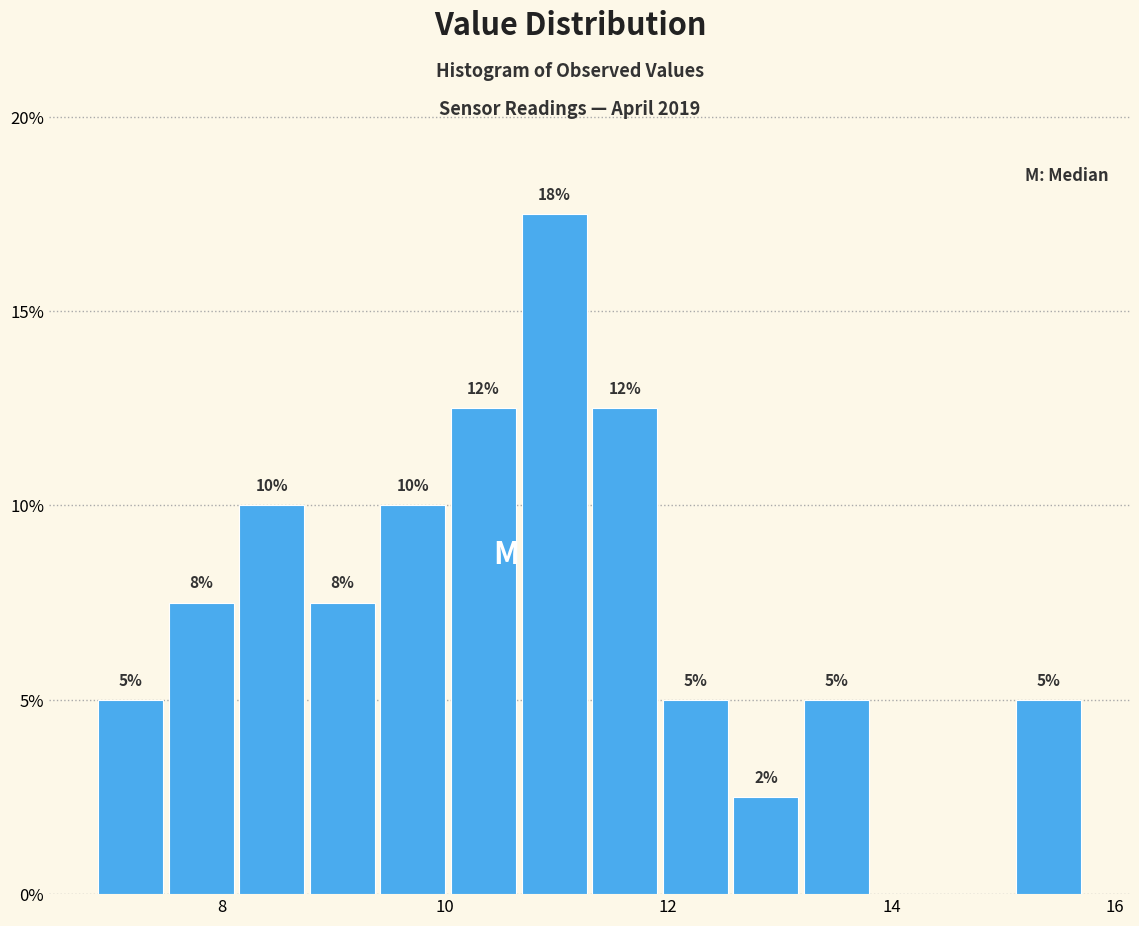

Read against the x-axis, roughly where is the centre of the tallest bar?

11.0